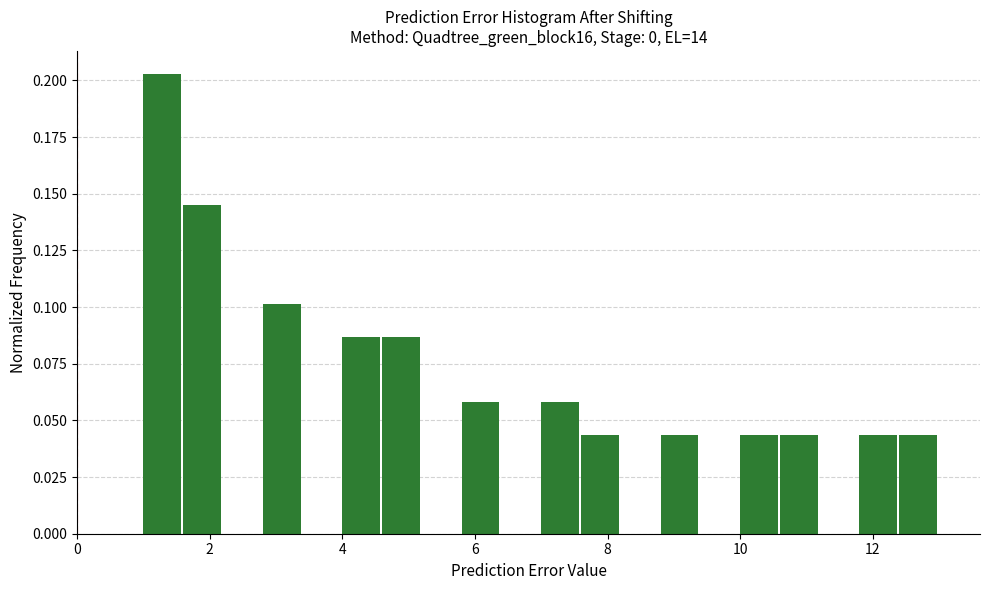

Around what value on the x-axis is the tallest bar? Give the approximate position of its centre, as read against the axis.

1.2